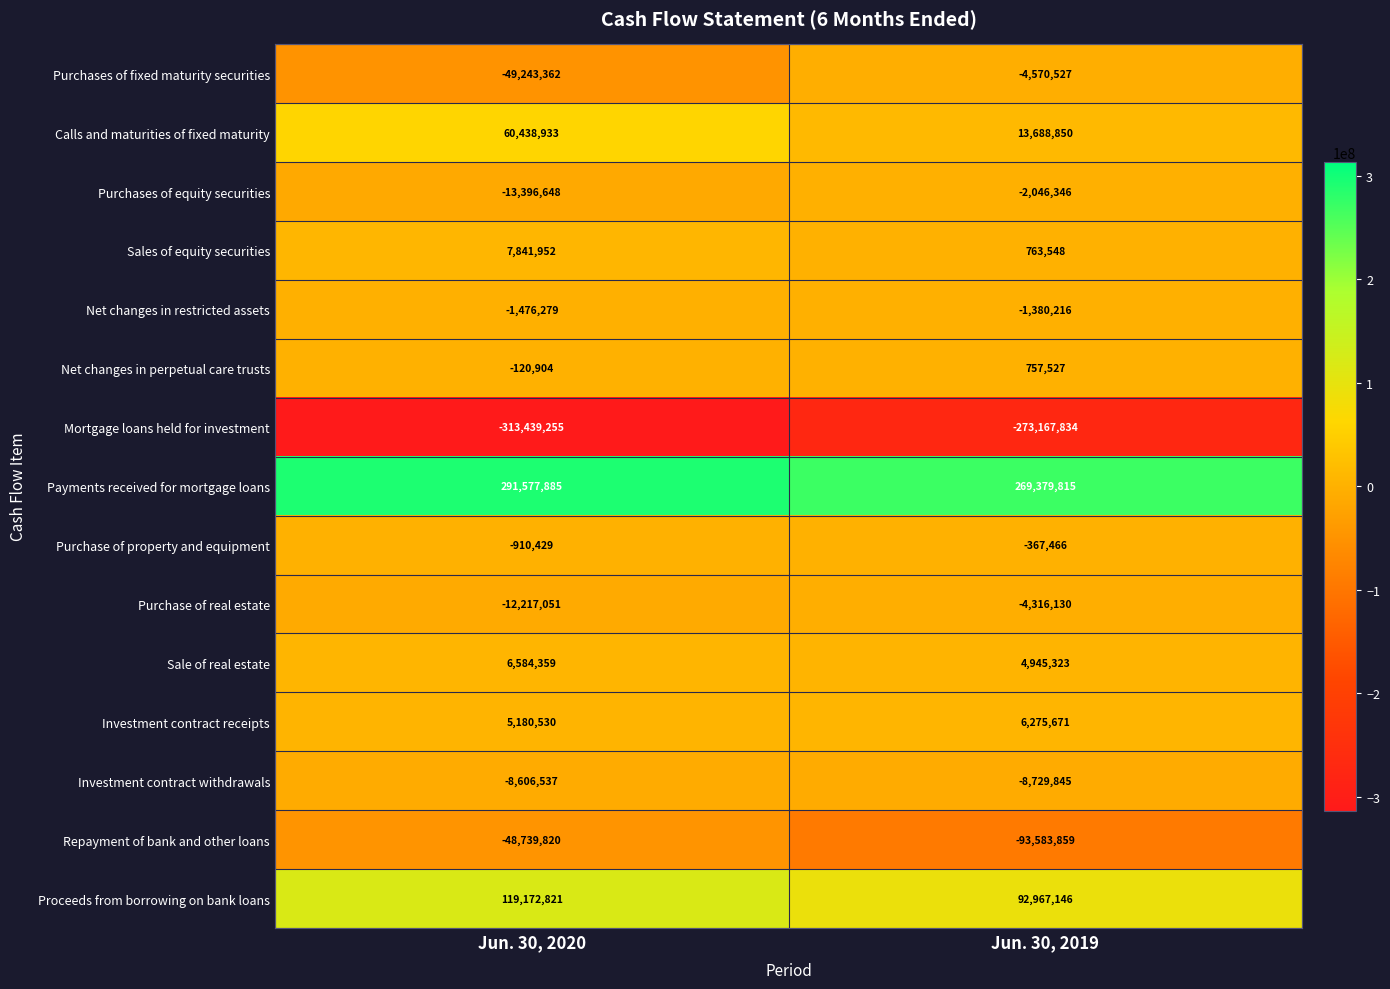

Reading left to right, transcribe all the data shown in this chart.

Purchases of fixed maturity securities: Jun. 30, 2020=-49243362	Jun. 30, 2019=-4570527
Calls and maturities of fixed maturity: Jun. 30, 2020=60438933	Jun. 30, 2019=13688850
Purchases of equity securities: Jun. 30, 2020=-13396648	Jun. 30, 2019=-2046346
Sales of equity securities: Jun. 30, 2020=7841952	Jun. 30, 2019=763548
Net changes in restricted assets: Jun. 30, 2020=-1476279	Jun. 30, 2019=-1380216
Net changes in perpetual care trusts: Jun. 30, 2020=-120904	Jun. 30, 2019=757527
Mortgage loans held for investment: Jun. 30, 2020=-313439255	Jun. 30, 2019=-273167834
Payments received for mortgage loans: Jun. 30, 2020=291577885	Jun. 30, 2019=269379815
Purchase of property and equipment: Jun. 30, 2020=-910429	Jun. 30, 2019=-367466
Purchase of real estate: Jun. 30, 2020=-12217051	Jun. 30, 2019=-4316130
Sale of real estate: Jun. 30, 2020=6584359	Jun. 30, 2019=4945323
Investment contract receipts: Jun. 30, 2020=5180530	Jun. 30, 2019=6275671
Investment contract withdrawals: Jun. 30, 2020=-8606537	Jun. 30, 2019=-8729845
Repayment of bank and other loans: Jun. 30, 2020=-48739820	Jun. 30, 2019=-93583859
Proceeds from borrowing on bank loans: Jun. 30, 2020=119172821	Jun. 30, 2019=92967146